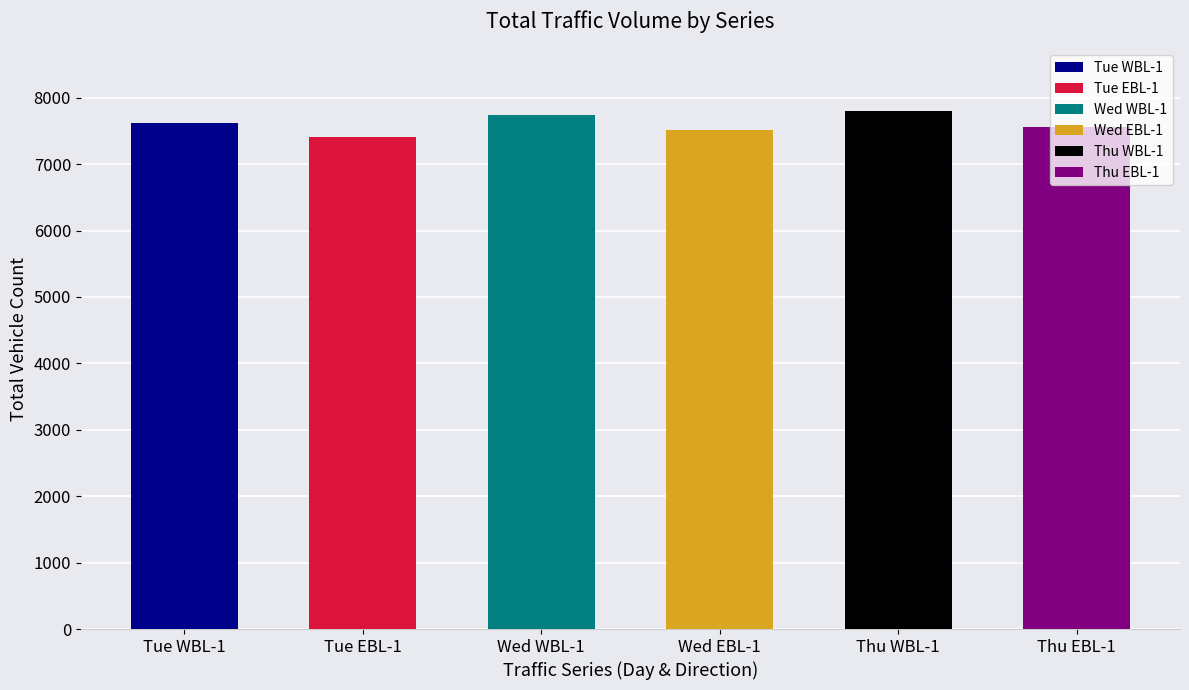

What are all the series names shown in the legend?

Tue WBL-1, Tue EBL-1, Wed WBL-1, Wed EBL-1, Thu WBL-1, Thu EBL-1